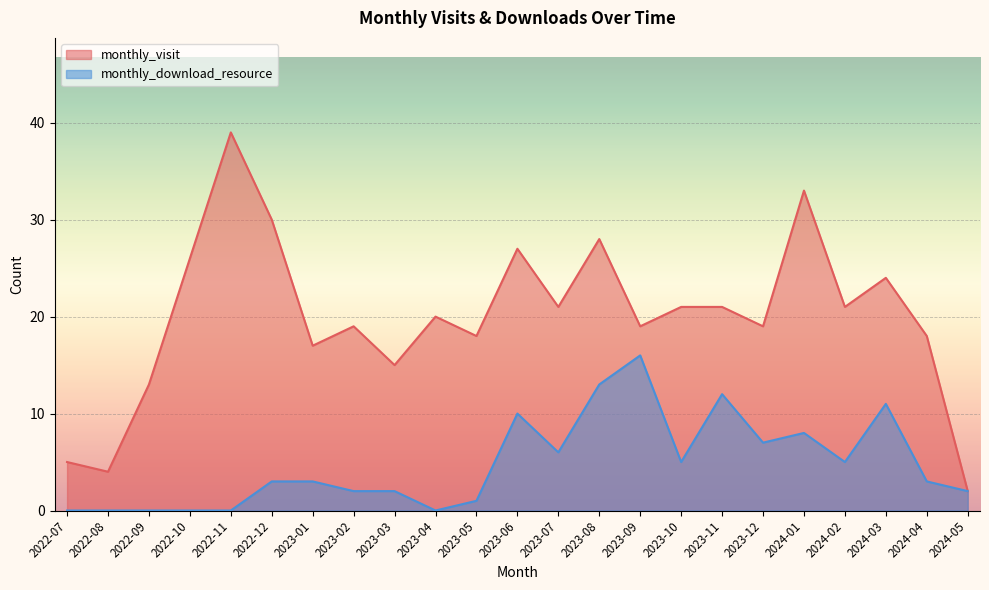

What position from the left is 2022-10?

4